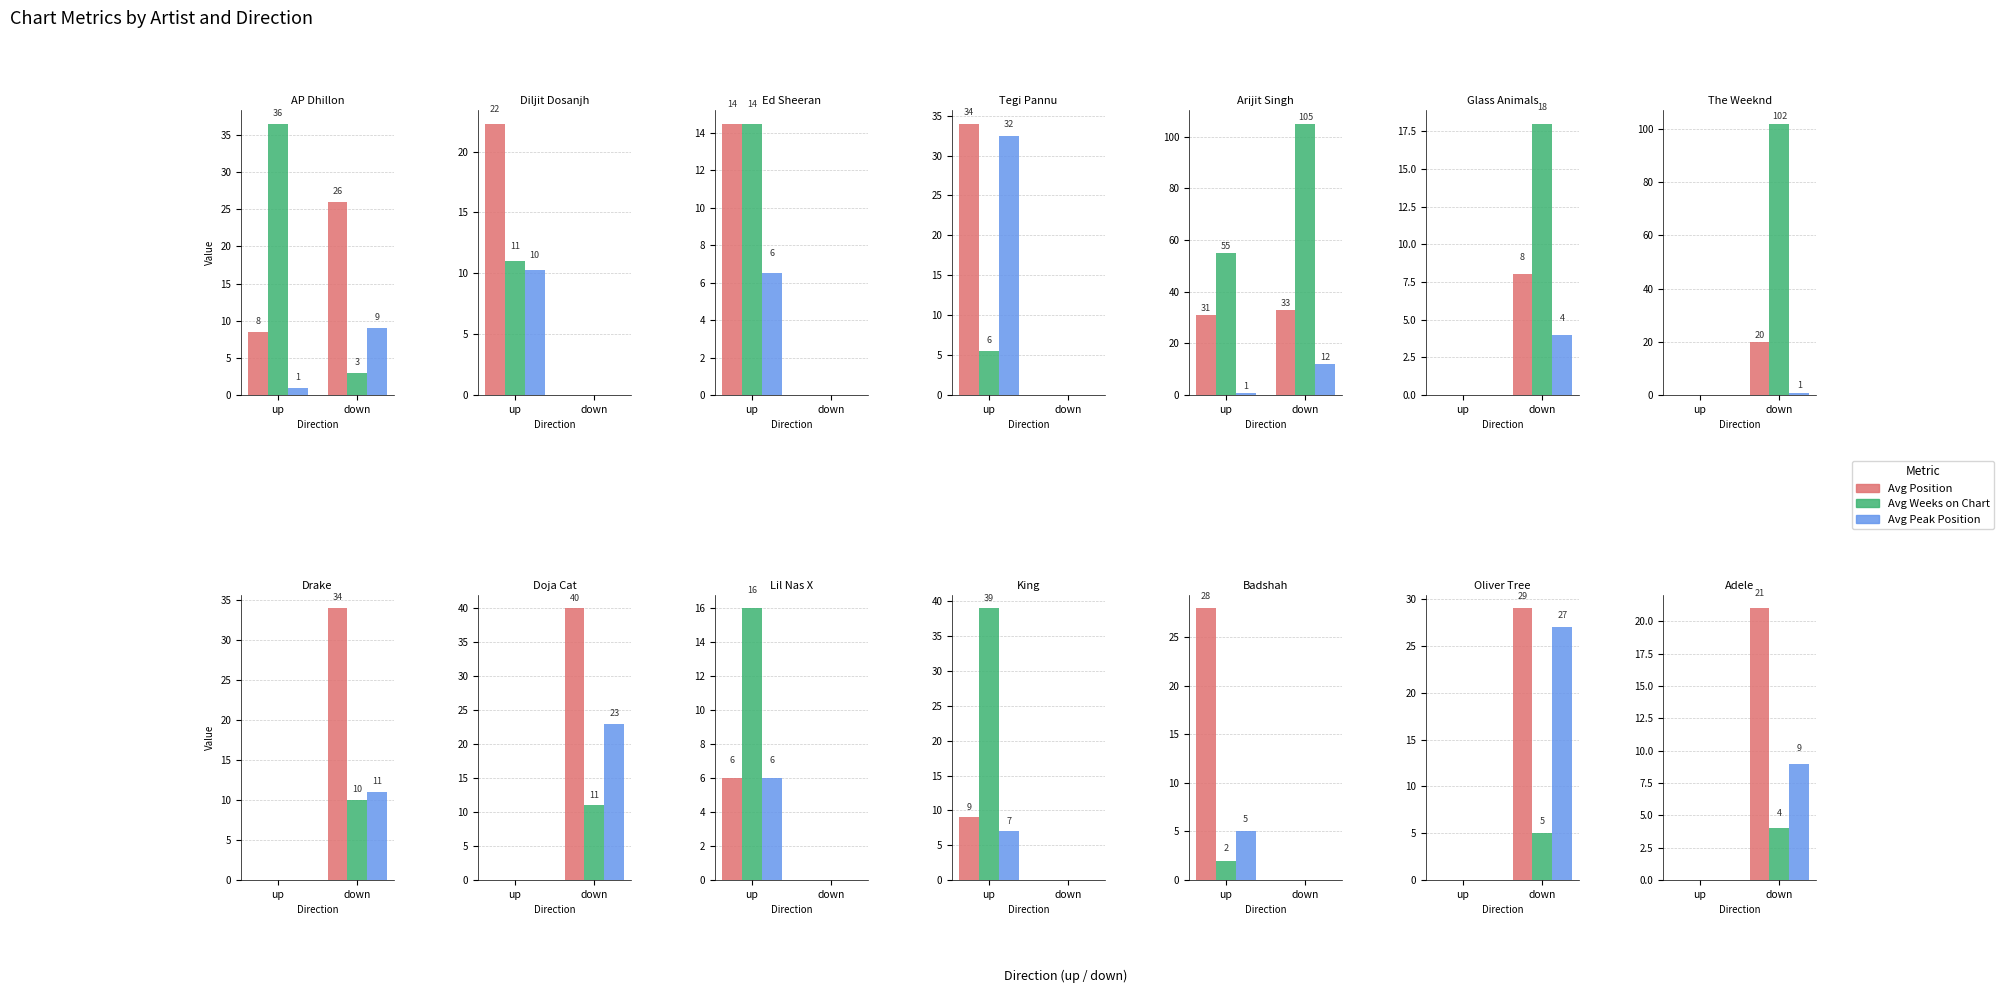

What is the spread (max minus min) of values at down?

17